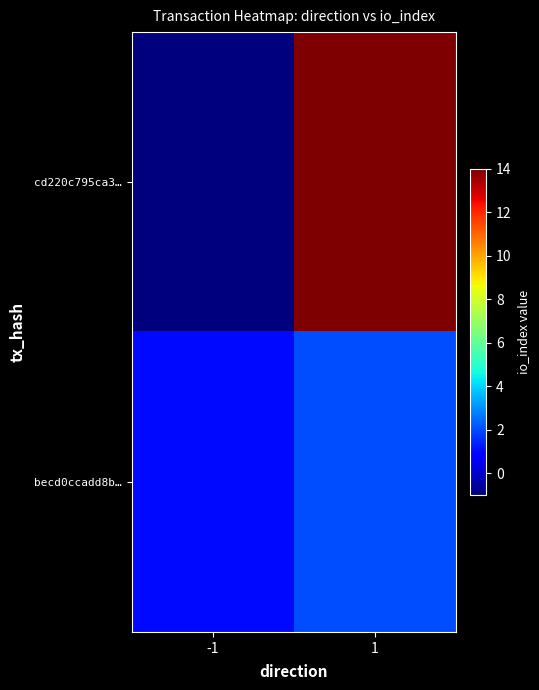

Which series has the largest total across all categories?

cd220c795ca3…